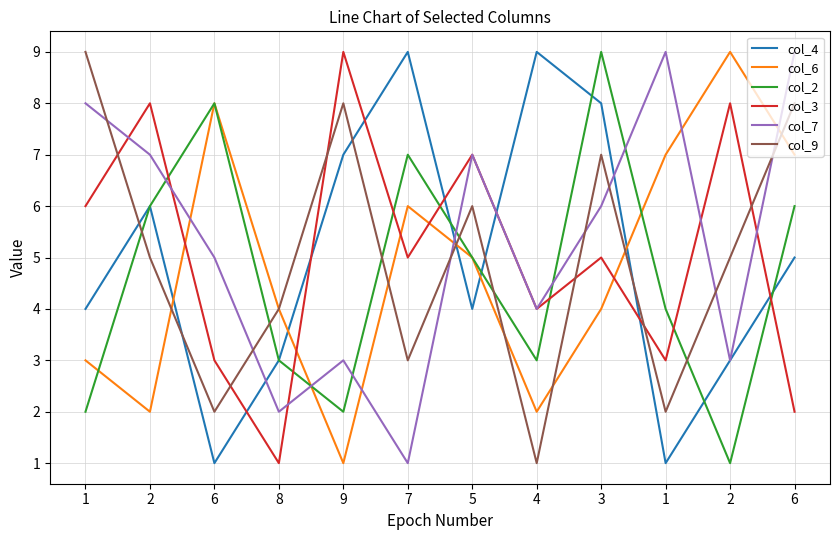

Reading left to right, list all the values displayed in this chart.

col_4: 1=4	2=6	6=1	8=3	9=7	7=9	5=4	4=9	3=8	1=1	2=3	6=5
col_6: 1=3	2=2	6=8	8=4	9=1	7=6	5=5	4=2	3=4	1=7	2=9	6=7
col_2: 1=2	2=6	6=8	8=3	9=2	7=7	5=5	4=3	3=9	1=4	2=1	6=6
col_3: 1=6	2=8	6=3	8=1	9=9	7=5	5=7	4=4	3=5	1=3	2=8	6=2
col_7: 1=8	2=7	6=5	8=2	9=3	7=1	5=7	4=4	3=6	1=9	2=3	6=9
col_9: 1=9	2=5	6=2	8=4	9=8	7=3	5=6	4=1	3=7	1=2	2=5	6=8